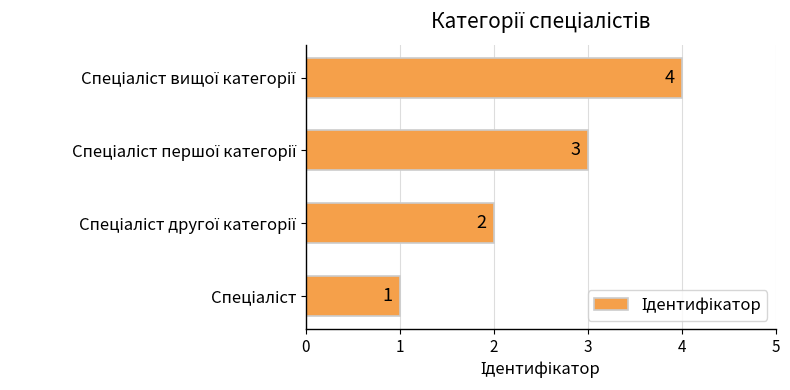

Count the values in the range 2 to 4.

3